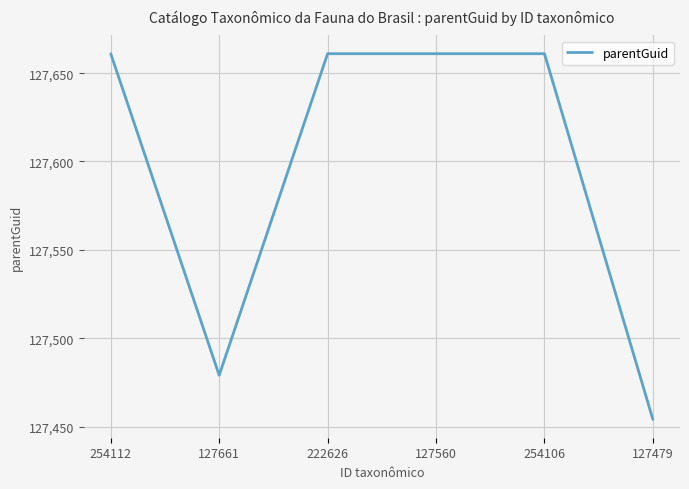

Reading left to right, list all the values displayed in this chart.

127661	127479	127661	127661	127661	127454